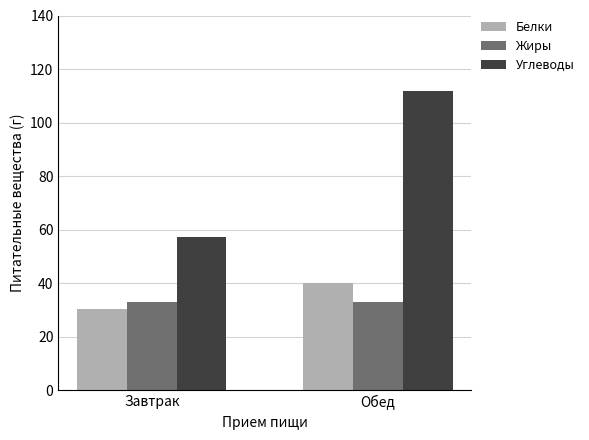

At Обед, list the series in order from smallest to largest.

Жиры, Белки, Углеводы